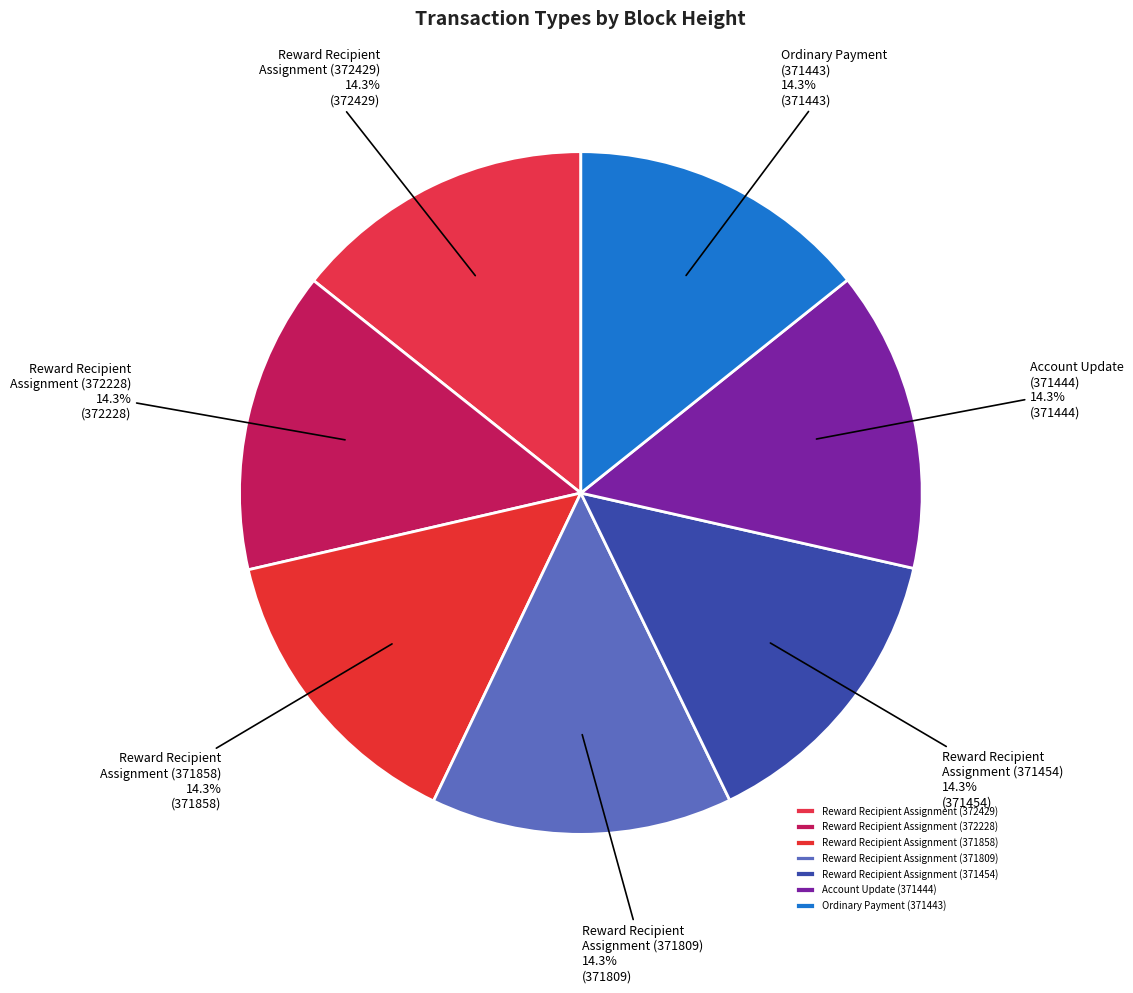

How many slices are in this pie chart?

7